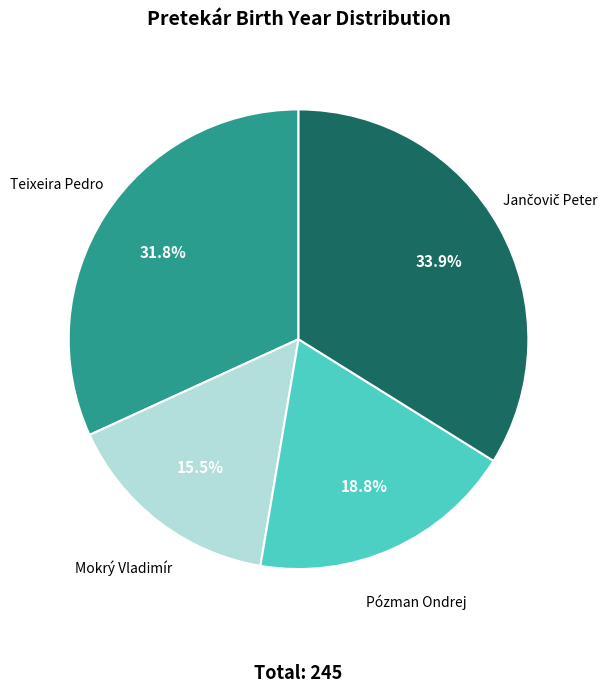

Is there any slice that represents more than half of the pie?

No